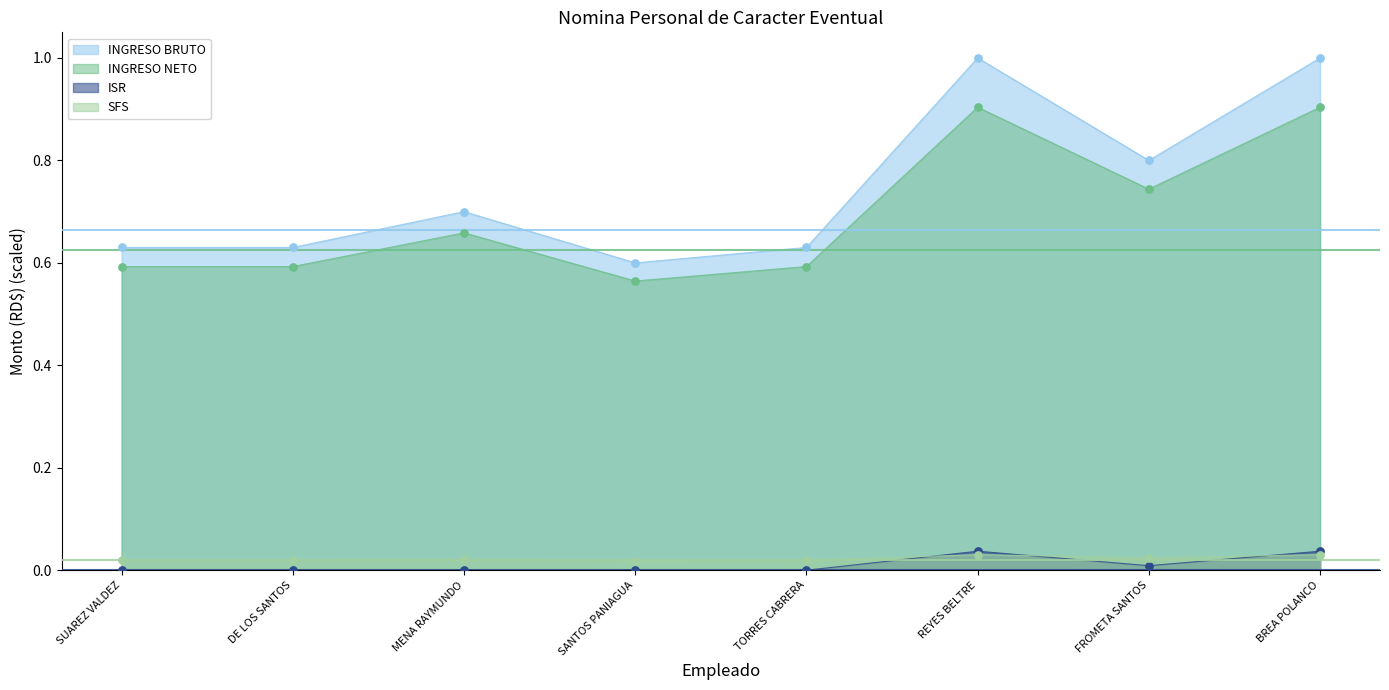

At which category is the sum across all series the highest?

REYES BELTRE